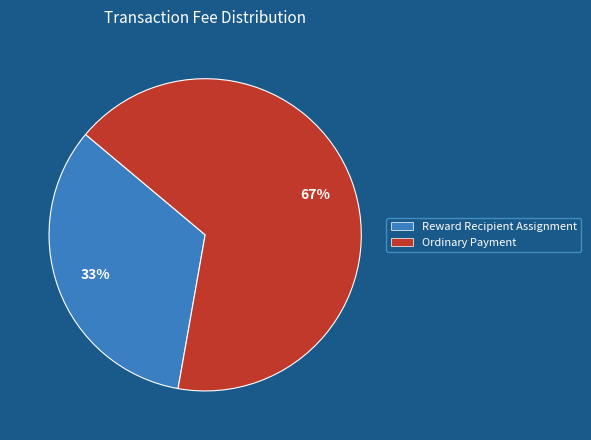

Which category has the biggest portion of the pie?

Ordinary Payment